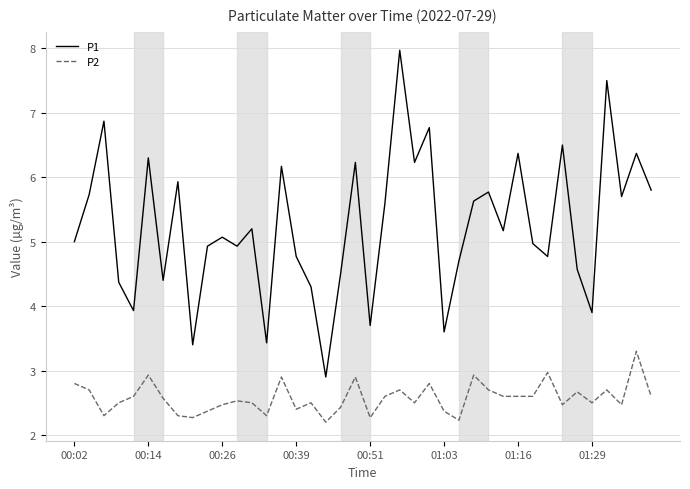

Which series has the largest range (max minus min)?

P1